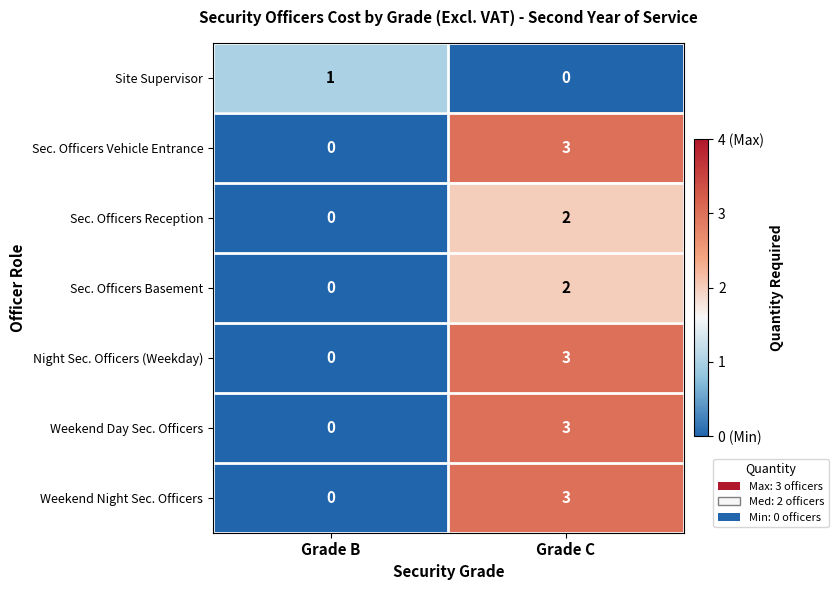

The value of Sec. Officers Basement at Grade C is 1. True or false?

False